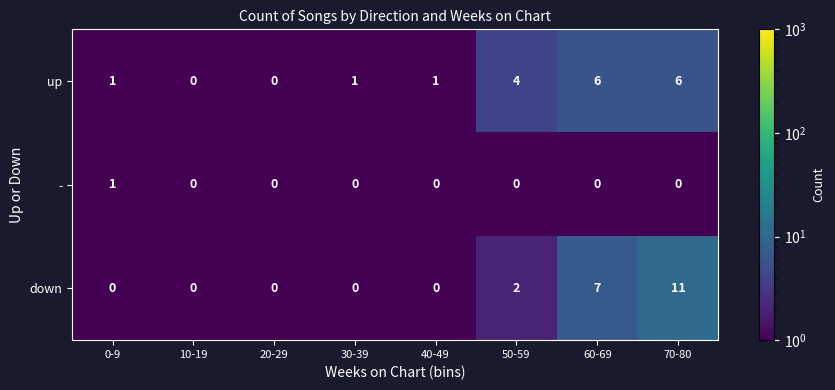

At how many categories does at least one series exceed 6?

2